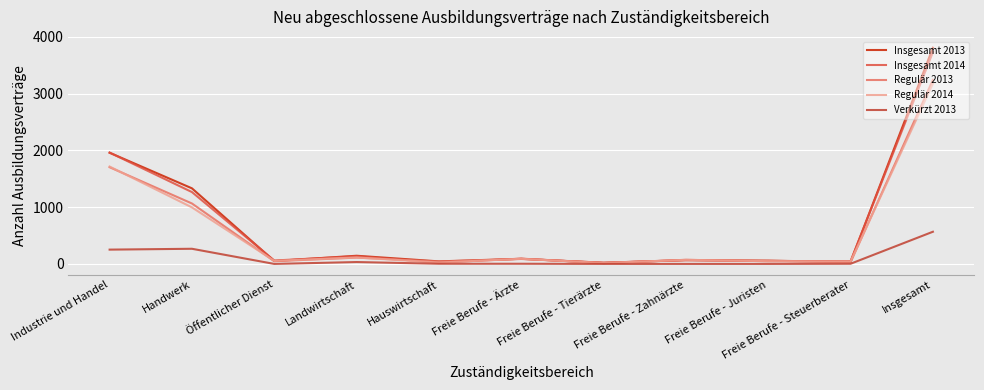

Is it true that Insgesamt 2013 equals 85 at Freie Berufe - Juristen?

False